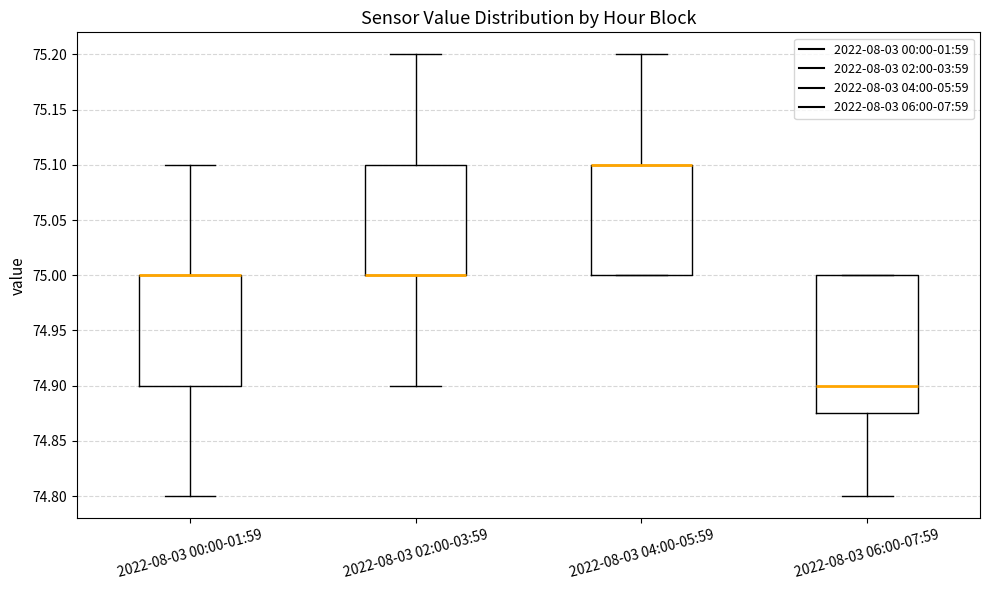

Reading left to right, transcribe this box plot: for each box, give where its median line is, the range the box spans, and where its two whiskers end, as read against the y-axis. The values are not printed on the chart, so give them approximately, as read against the axis.

2022-08-03 00:00-01:59: median 75.000 (drawn on the box's upper edge), box 74.900 to 75.000, whiskers 74.800 to 75.100
2022-08-03 02:00-03:59: median 75.000 (drawn on the box's lower edge), box 75.000 to 75.100, whiskers 74.900 to 75.200
2022-08-03 04:00-05:59: median 75.100 (drawn on the box's upper edge), box 75.000 to 75.100, whiskers 75.000 to 75.200
2022-08-03 06:00-07:59: median 74.900, box 74.875 to 75.000, whiskers 74.800 to 75.000